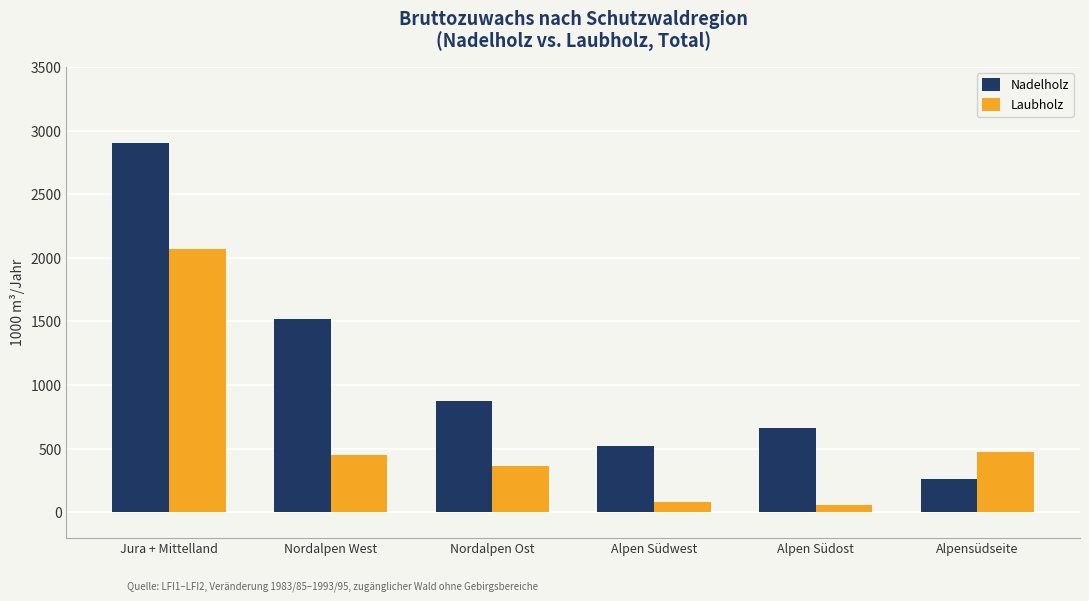

Rank the series at Alpen Südwest from highest to lowest value.

Nadelholz, Laubholz